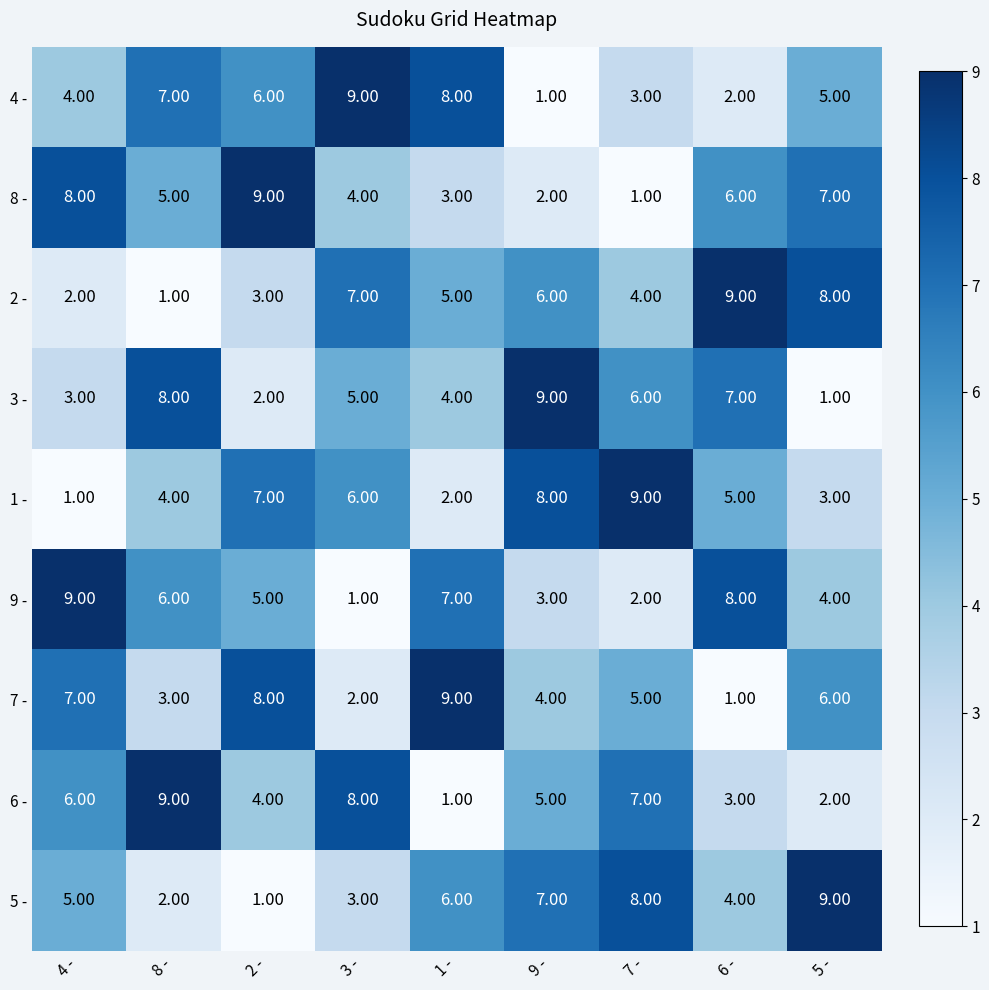

Rank the series at 1 - from lowest to highest value.

6 -, 1 -, 8 -, 3 -, 2 -, 5 -, 9 -, 4 -, 7 -